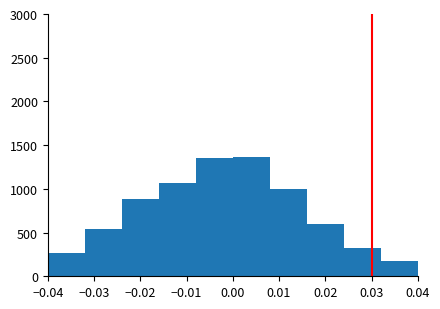

Reading left to right, list every bar in this chart as the range it spans on the x-axis followed by its height. Neither the bar edges nor the heights are printed on the chart, so give them approximately, as read against the axes.

-0.040 to -0.032: 250
-0.032 to -0.024: 550
-0.024 to -0.016: 900
-0.016 to -0.008: 1050
-0.008 to 0.000: 1350
0.000 to 0.008: 1350
0.008 to 0.016: 1000
0.016 to 0.024: 600
0.024 to 0.032: 350
0.032 to 0.040: 200